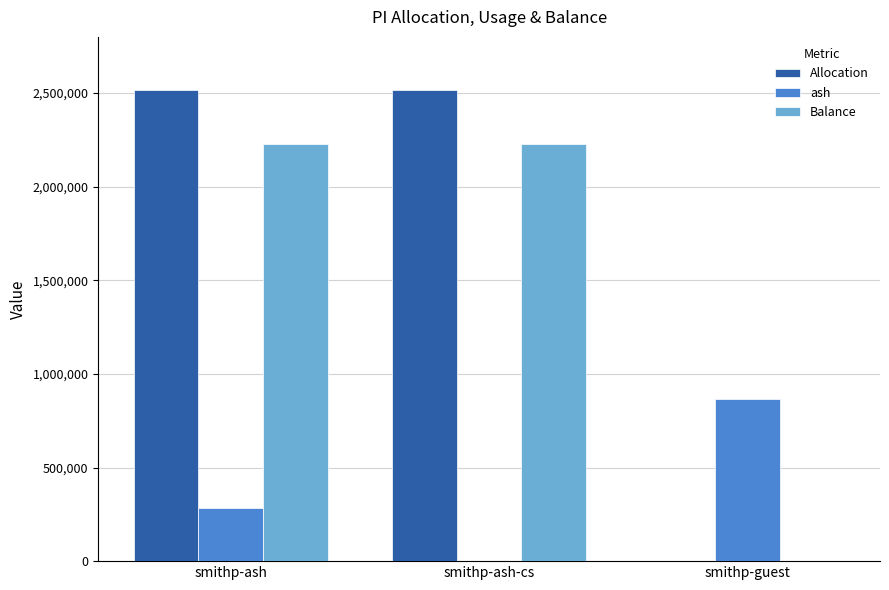

What is the difference between the Allocation values at smithp-guest and smithp-ash-cs?

2515968.0